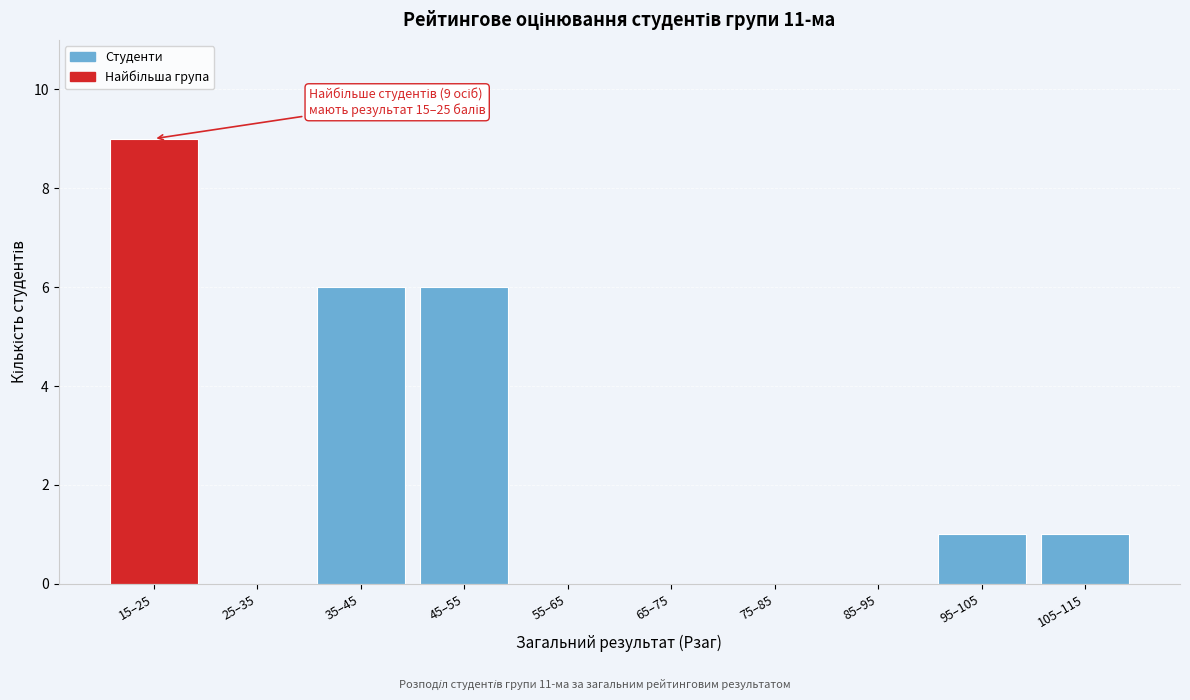

Reading left to right, extract all data points from this chart.

15–25=9	25–35=0	35–45=6	45–55=6	55–65=0	65–75=0	75–85=0	85–95=0	95–105=1	105–115=1